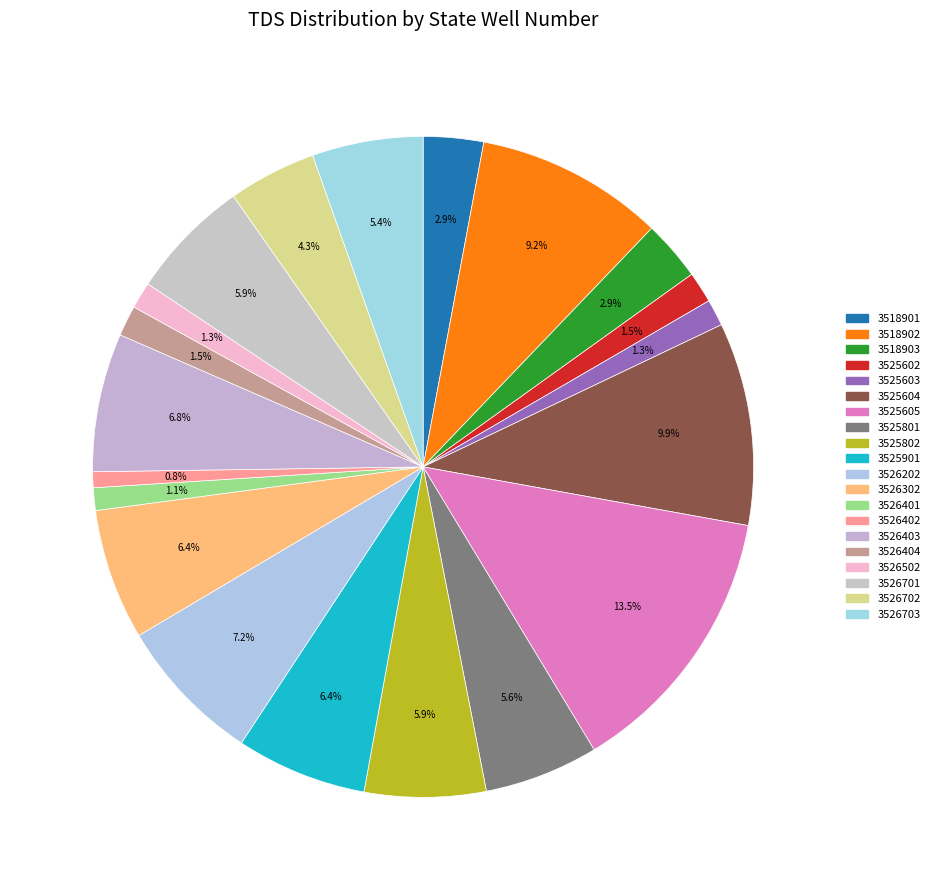

To the nearest percent, what percentage of the pie is 3526404?

1%